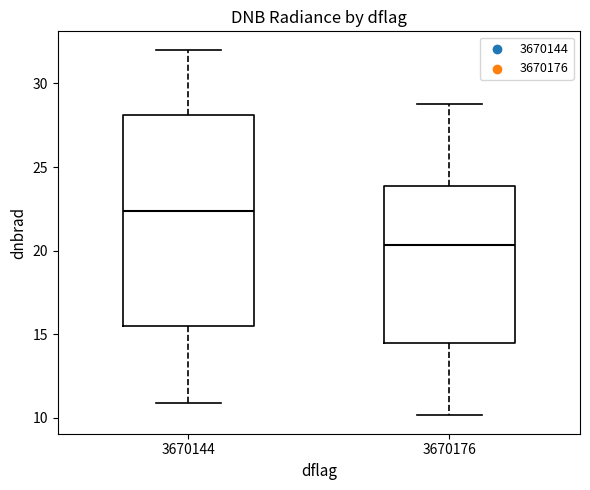

Which box's median line is the highest?

3670144